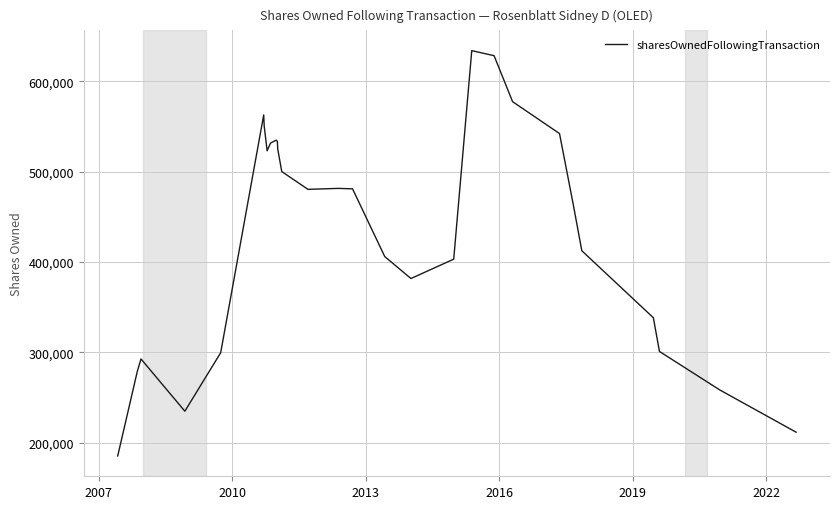

What is the difference between the maximum and minimum values?

448575